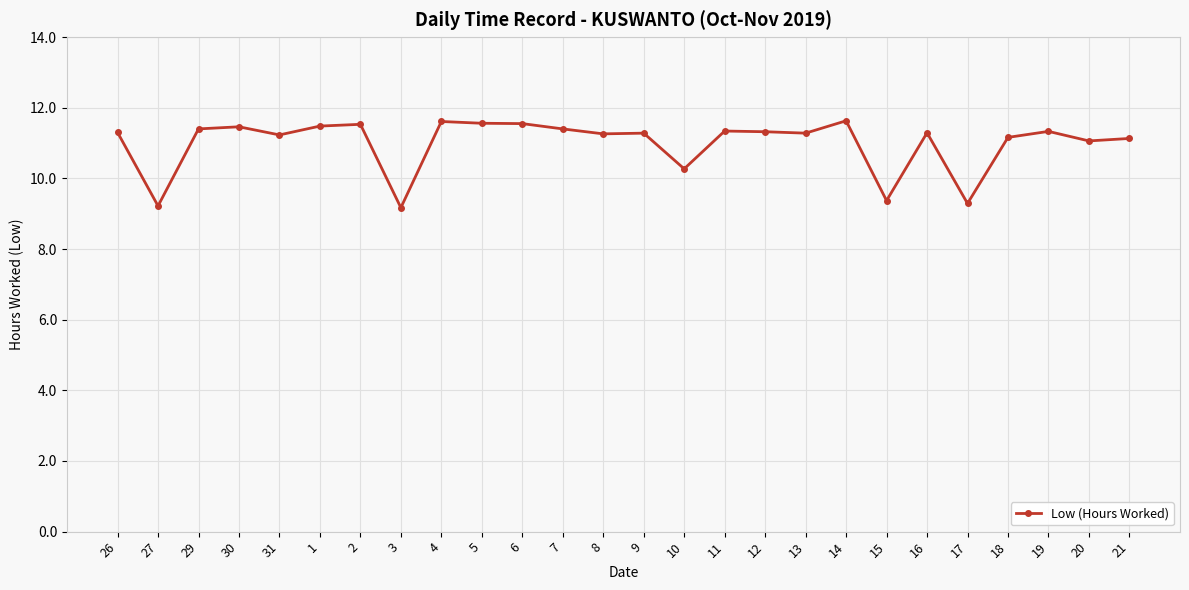

How many lines are shown in the chart?

1